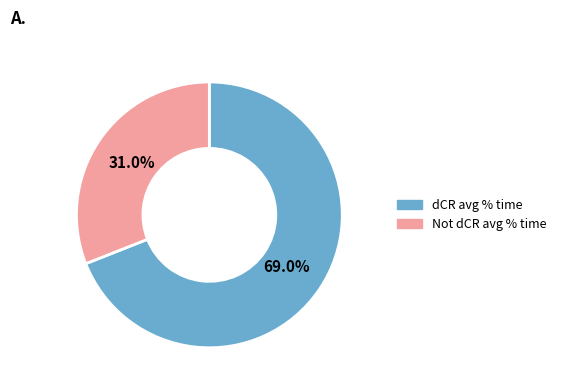

To the nearest percent, what is the difference between the largest and smallest slice percentages?

38%